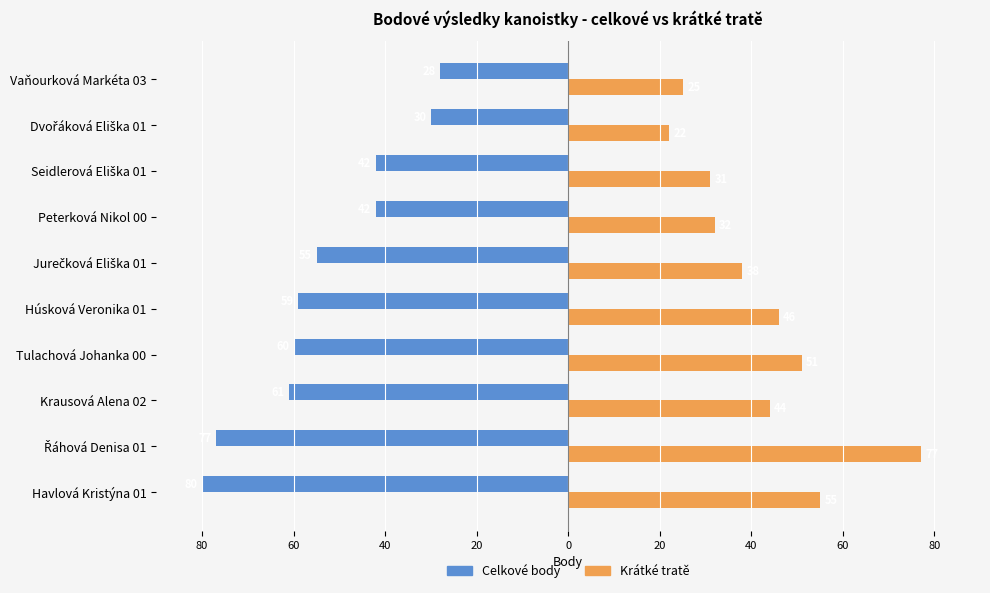

What is the minimum value for Krátké tratě?

22